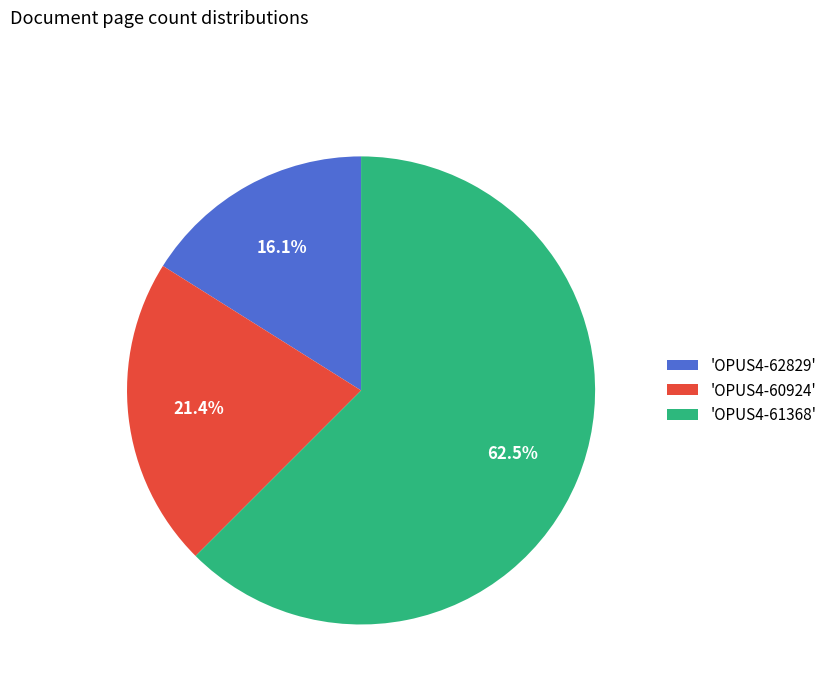

Is 'OPUS4-61368' the majority of the pie?

Yes